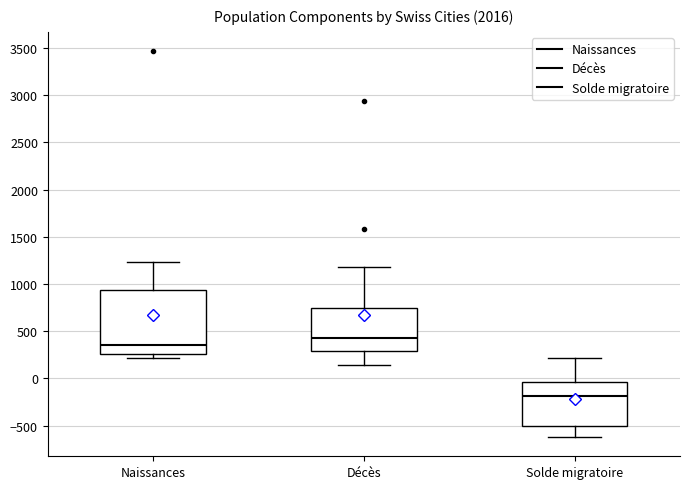

Where is the upper edge of the box for Décès on the y-axis? The values are not printed on the chart, so give them approximately, as read against the axis.

750